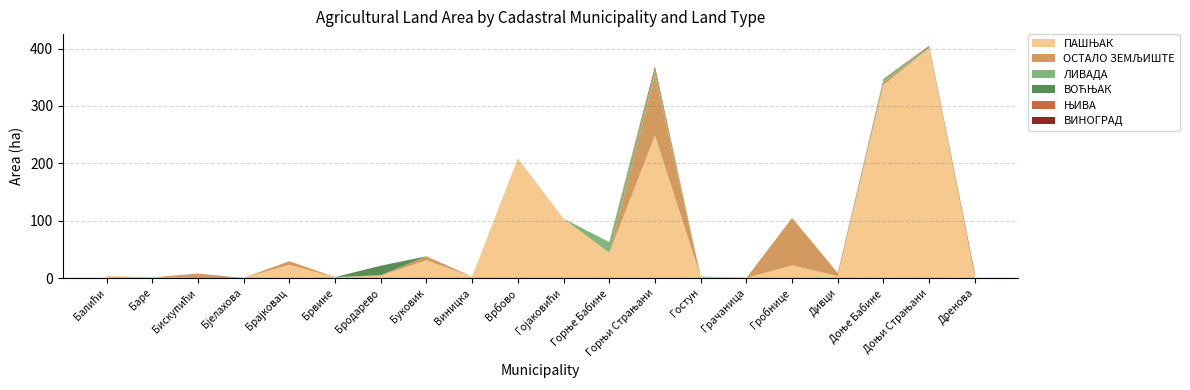

Reading right to left, extract all data points from this chart.

ПАШЊАК: Дренова=2.3	Доњи Страњани=400.7	Доње Бабине=336.5	Дивци=3.4	Гробнице=22.3	Грачаница=0.0	Гостун=2.2	Горњи Страњани=248.5	Горње Бабине=43.5	Гојаковићи=103.5	Врбово=207.4	Виницка=2.4	Буковик=31.0	Бродарево=4.4	Брвине=1.4	Брајковац=23.2	Бјелахова=0.3	Бискупићи=0.0	Баре=1.3	Балићи=4.0
ВОЋЊАК: Дренова=0.0	Доњи Страњани=0.0	Доње Бабине=0.1	Дивци=0.1	Гробнице=0.1	Грачаница=0.1	Гостун=0.0	Горњи Страњани=0.0	Горње Бабине=0.0	Гојаковићи=0.0	Врбово=0.0	Виницка=0.0	Буковик=0.0	Бродарево=16.5	Брвине=0.0	Брајковац=0.0	Бјелахова=0.0	Бискупићи=0.0	Баре=0.0	Балићи=0.0
ОСТАЛО ЗЕМЉИШТЕ: Дренова=0.7	Доњи Страњани=0.0	Доње Бабине=5.0	Дивци=5.2	Гробнице=82.4	Грачаница=0.0	Гостун=0.0	Горњи Страњани=105.5	Горње Бабине=1.2	Гојаковићи=0.1	Врбово=0.5	Виницка=0.1	Буковик=6.9	Бродарево=0.2	Брвине=0.3	Брајковац=6.3	Бјелахова=0.0	Бискупићи=7.9	Баре=0.0	Балићи=0.0
ЛИВАДА: Дренова=0.7	Доњи Страњани=2.5	Доње Бабине=4.9	Дивци=0.0	Гробнице=0.0	Грачаница=0.1	Гостун=0.4	Горњи Страњани=8.8	Горње Бабине=18.1	Гојаковићи=0.0	Врбово=0.2	Виницка=0.0	Буковик=0.0	Бродарево=0.3	Брвине=0.0	Брајковац=0.0	Бјелахова=0.0	Бискупићи=0.0	Баре=0.0	Балићи=0.0
ВИНОГРАД: Дренова=0.0	Доњи Страњани=0.0	Доње Бабине=0.0	Дивци=0.0	Гробнице=0.0	Грачаница=0.0	Гостун=0.0	Горњи Страњани=0.0	Горње Бабине=0.0	Гојаковићи=0.0	Врбово=0.0	Виницка=0.0	Буковик=0.0	Бродарево=0.0	Брвине=0.0	Брајковац=0.0	Бјелахова=0.0	Бискупићи=0.0	Баре=0.0	Балићи=0.0
ЊИВА: Дренова=4.6	Доњи Страњани=1.7	Доње Бабине=1.0	Дивци=0.2	Гробнице=0.1	Грачаница=0.1	Гостун=0.0	Горњи Страњани=6.2	Горње Бабине=0.0	Гојаковићи=0.0	Врбово=0.1	Виницка=0.0	Буковик=0.0	Бродарево=0.2	Брвине=0.0	Брајковац=0.0	Бјелахова=0.0	Бискупићи=0.0	Баре=0.0	Балићи=0.0